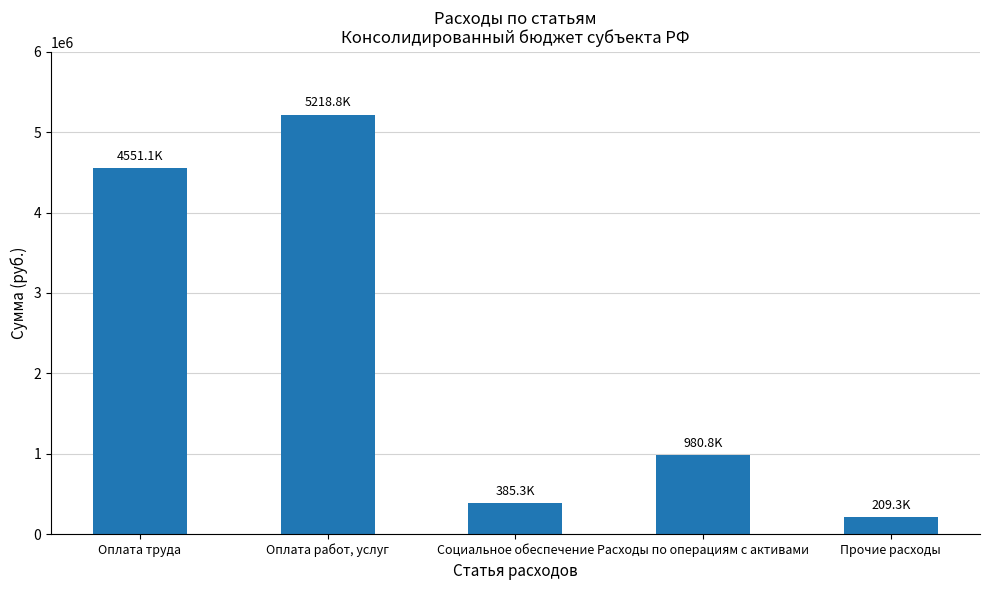

Rank the categories by value from highest to lowest.

Оплата работ, услуг, Оплата труда, Расходы по операциям с активами, Социальное обеспечение, Прочие расходы